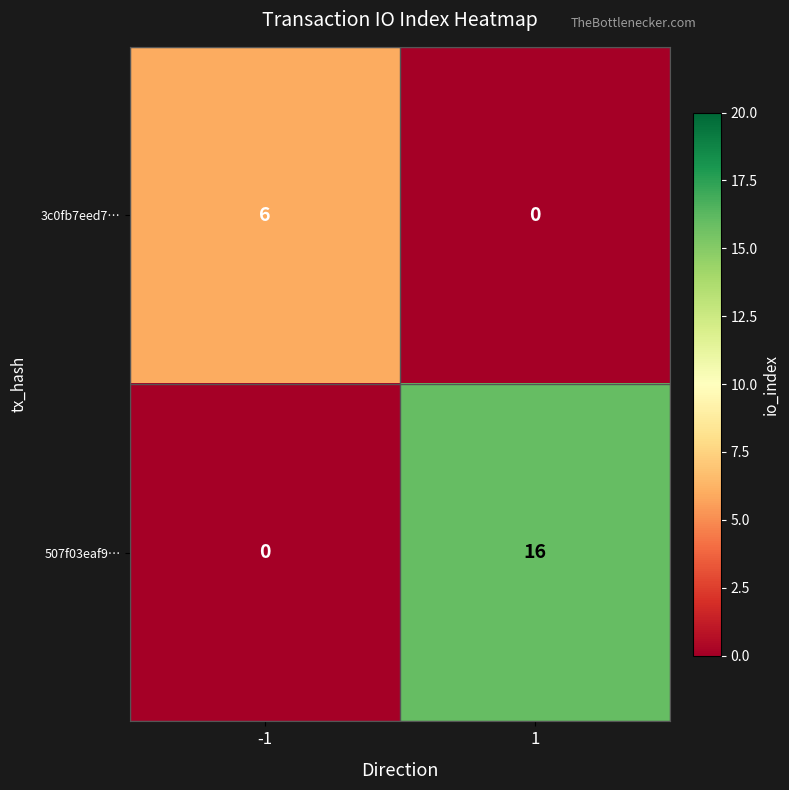

What is the spread (max minus min) of values at -1?

6